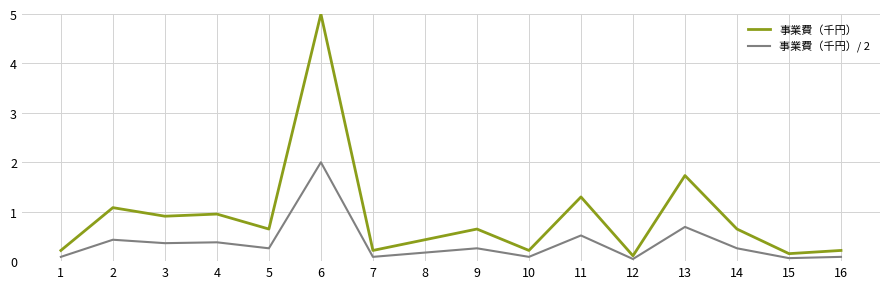

Is it true that 事業費（千円）/ 2 equals 0.5 at 11?

True